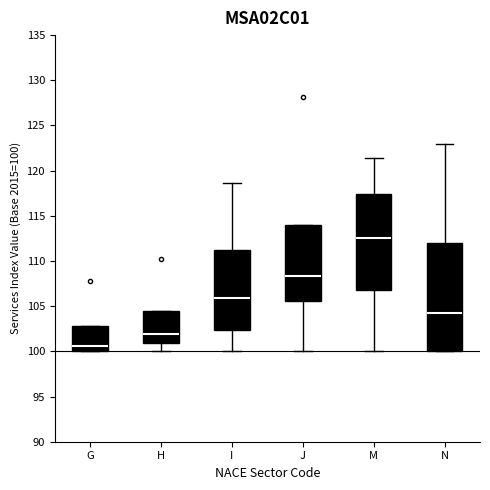

Which box's median line is the lowest?

G